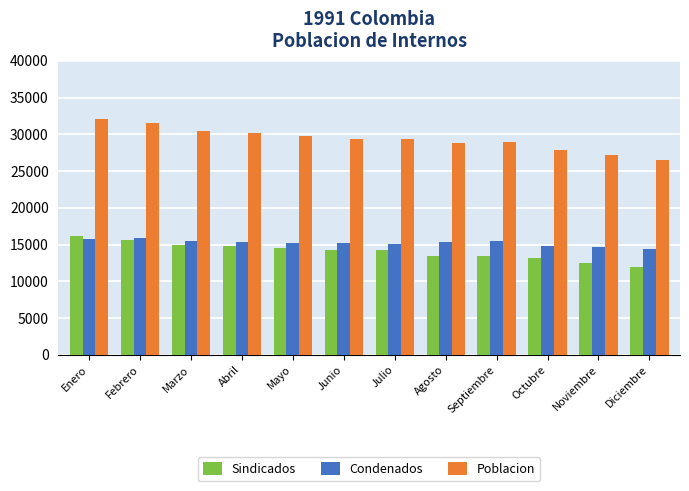

At how many categories does at least one series exceed 21493?

12